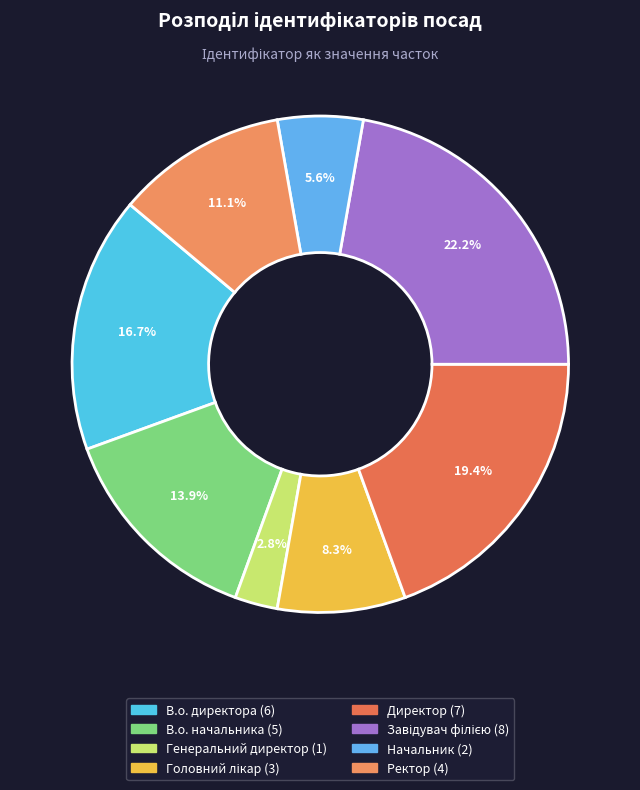

Which has a higher value, Завідувач філією or Генеральний директор?

Завідувач філією